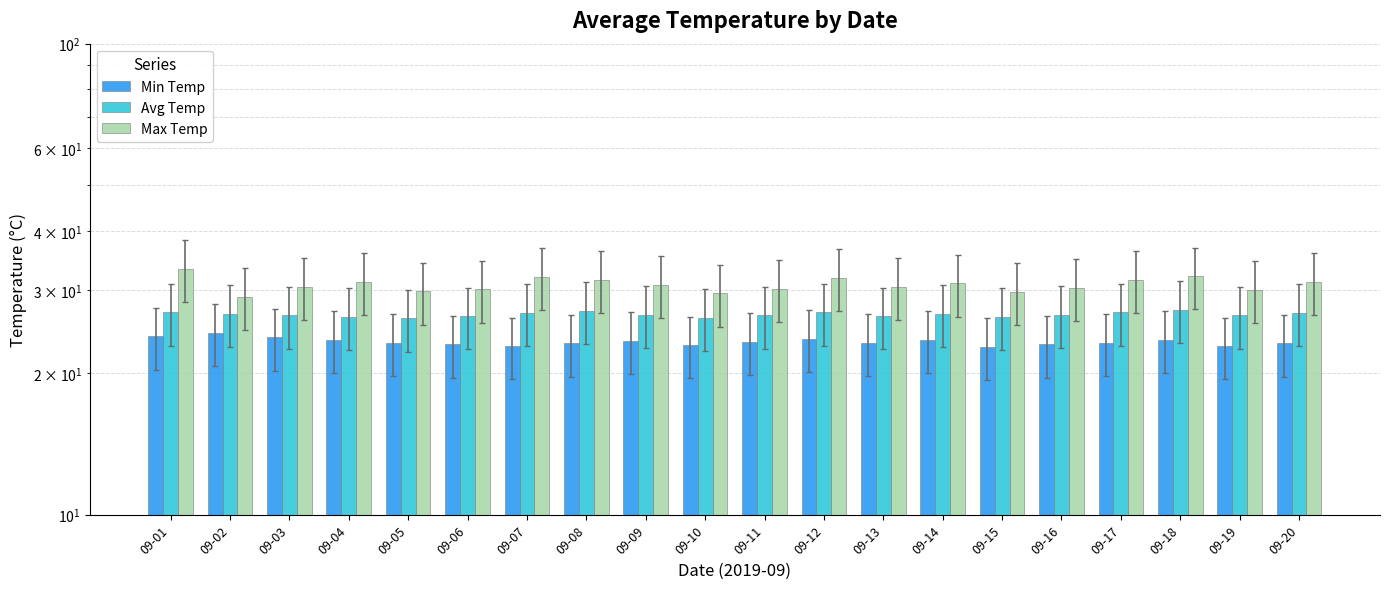

What is the lowest value of the Avg Temp series?

26.1